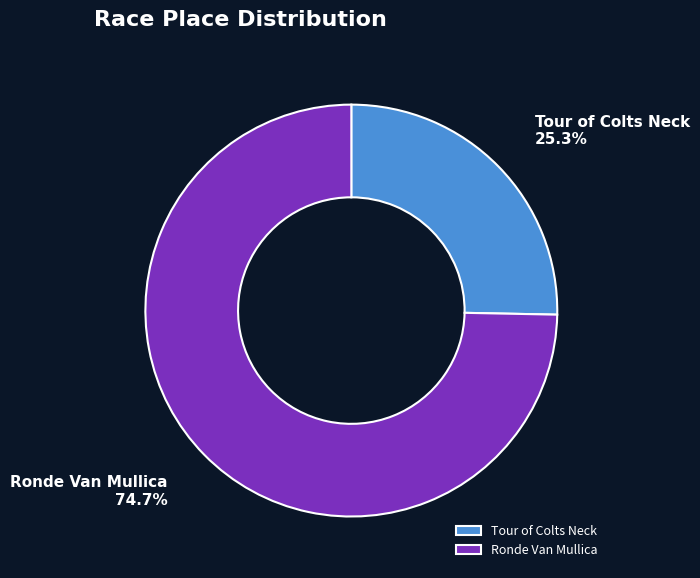

Is Tour of Colts Neck the majority of the pie?

No